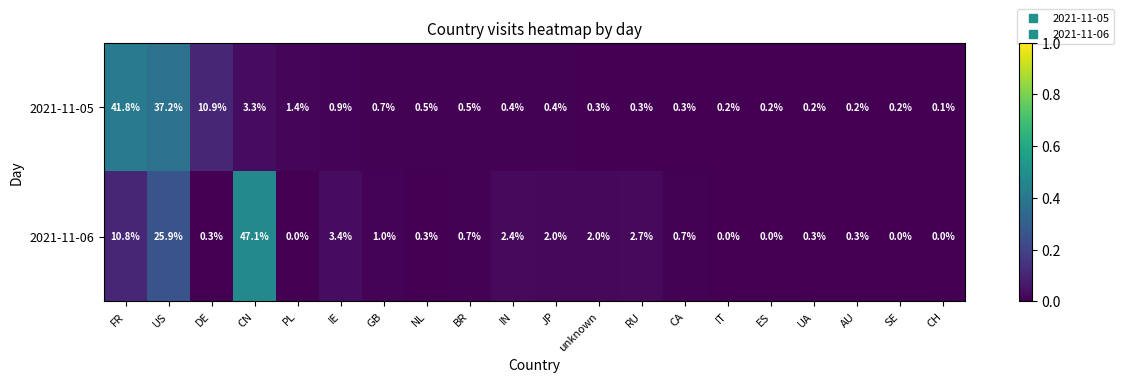

The value of 2021-11-06 at SE is 17.7. True or false?

False